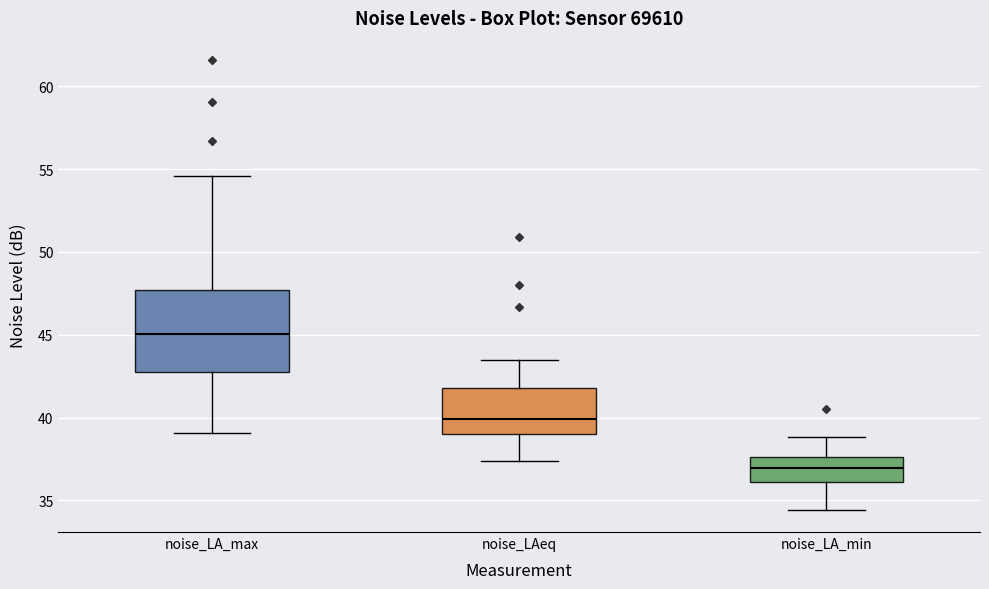

Reading left to right, read every box against the y-axis: the position of its median line, the range the box covers, and the ends of its whiskers. The values are not printed on the chart, so give them approximately, as read against the axis.

noise_LA_max: median 45.0, box 43.0 to 47.5, whiskers 39.0 to 54.5
noise_LAeq: median 40.0, box 39.0 to 42.0, whiskers 37.5 to 43.5
noise_LA_min: median 37.0, box 36.0 to 37.5, whiskers 34.5 to 39.0